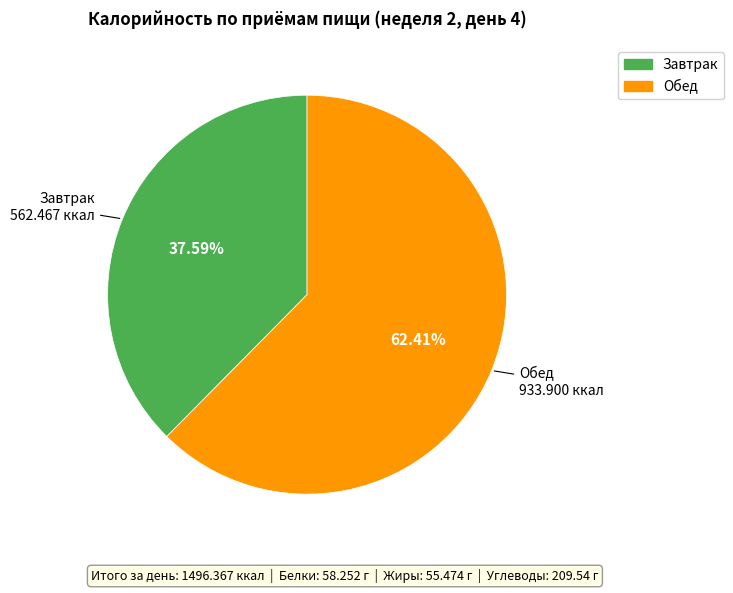

Approximately how many times larger is the value at Обед compared to Завтрак?

1.7